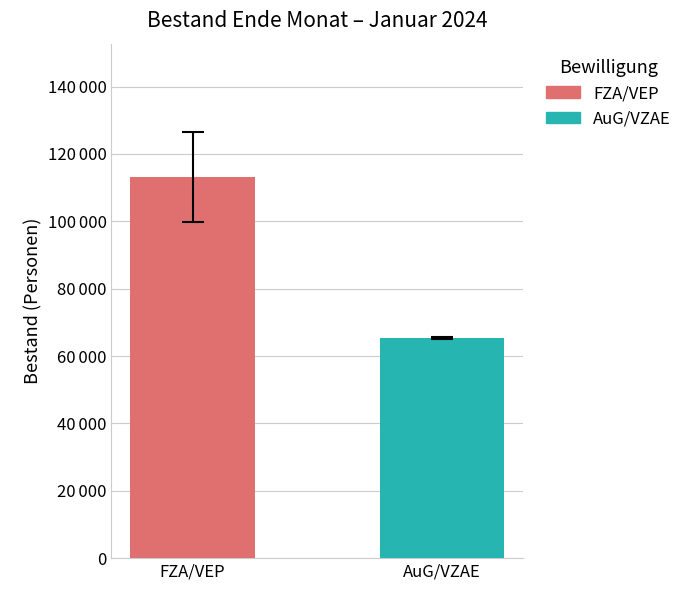

Rank the series by their maximum value, from lowest to highest.

AuG/VZAE, FZA/VEP